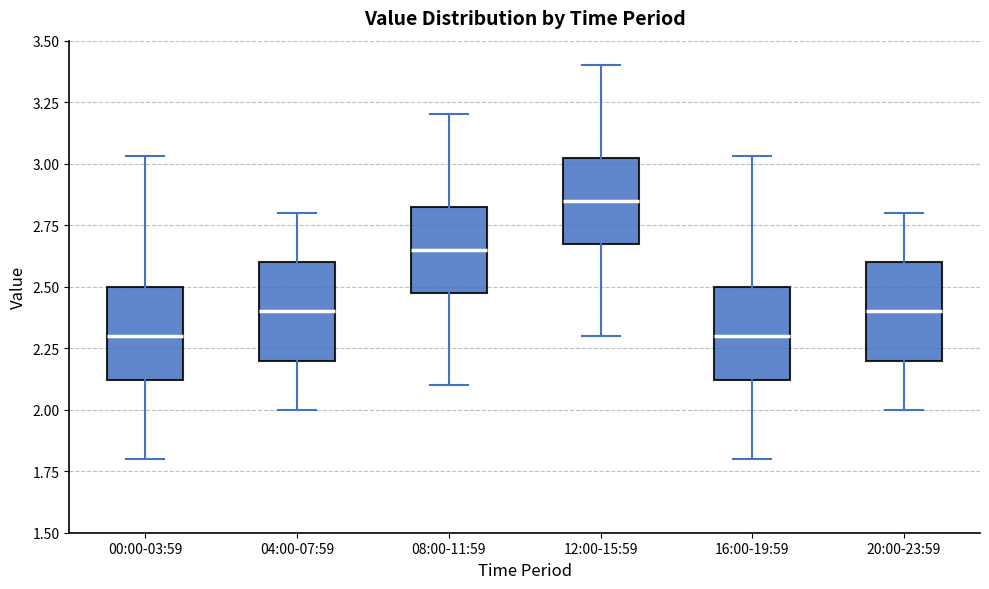

Where does the upper whisker of the box for 08:00-11:59 end on the y-axis? The values are not printed on the chart, so give them approximately, as read against the axis.

3.20